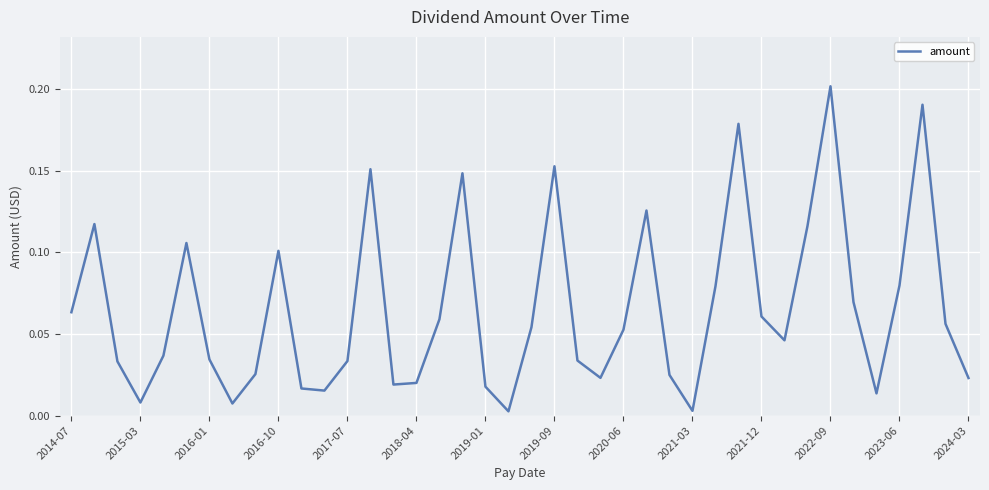

How many lines are shown in the chart?

1